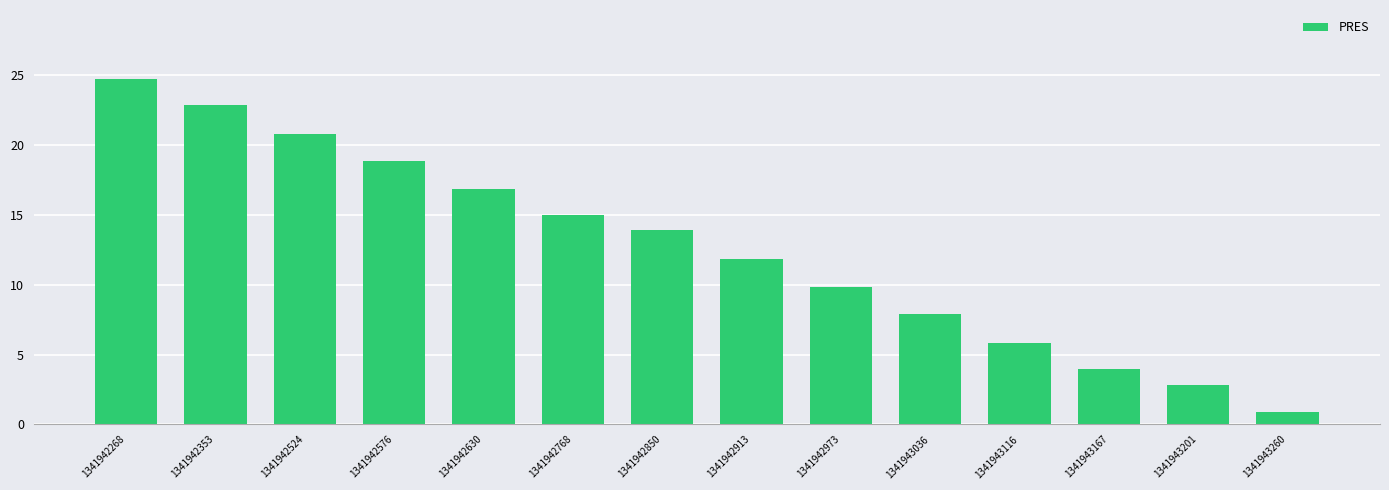

Reading right to left, list all the values displayed in this chart.

0.9	2.8	3.9	5.8	7.9	9.8	11.9	13.9	15.0	16.8	18.8	20.8	22.9	24.7